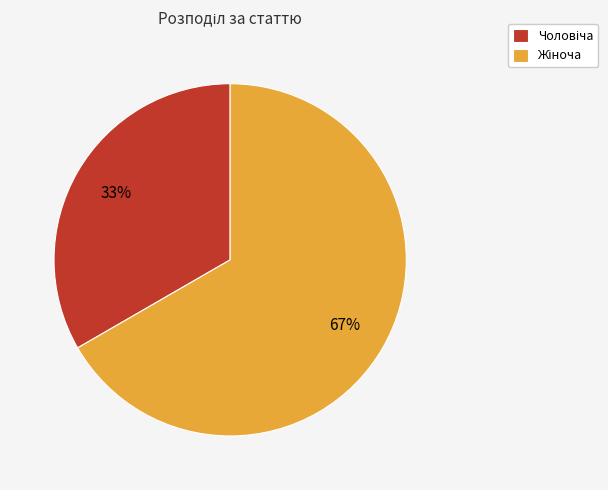

Does any single category account for the majority?

Yes